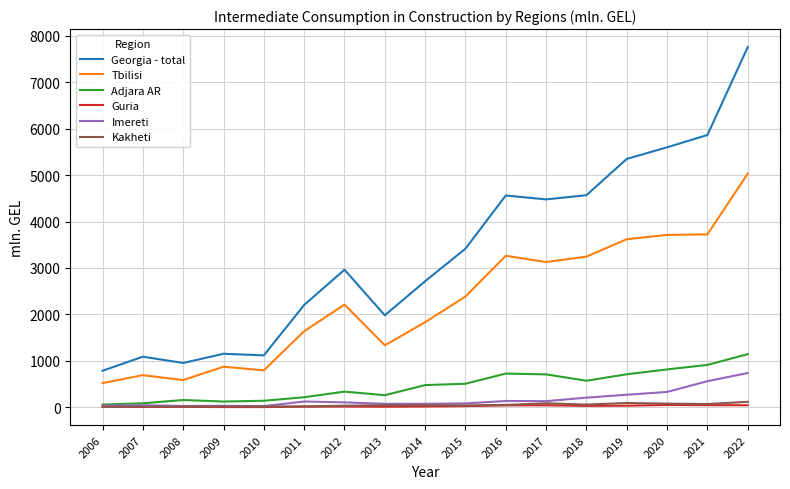

Which series has the widest spread of values?

Georgia - total